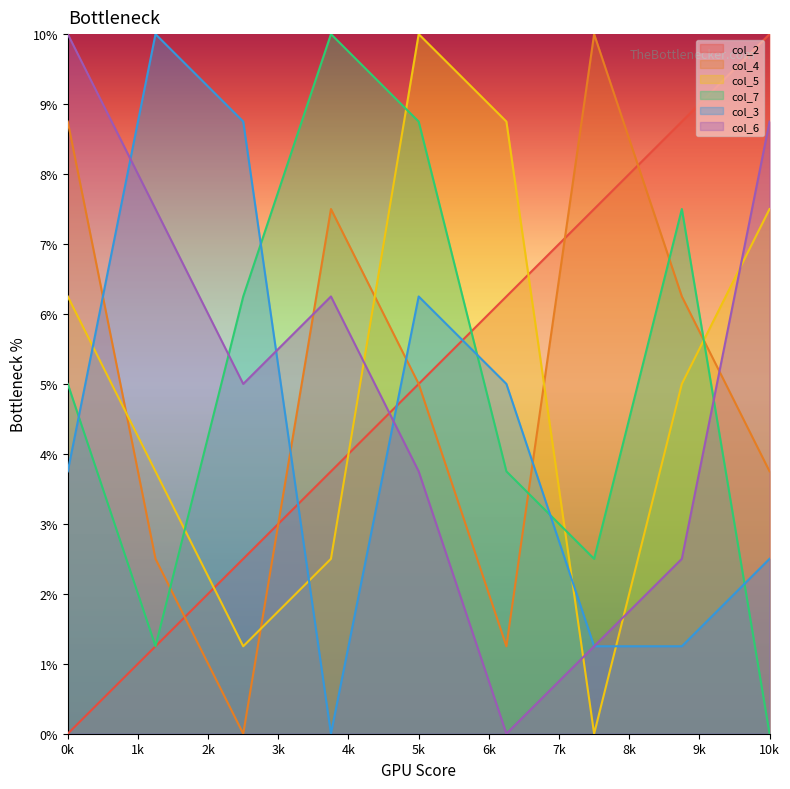

Where is the first local maximum for col_3?

2